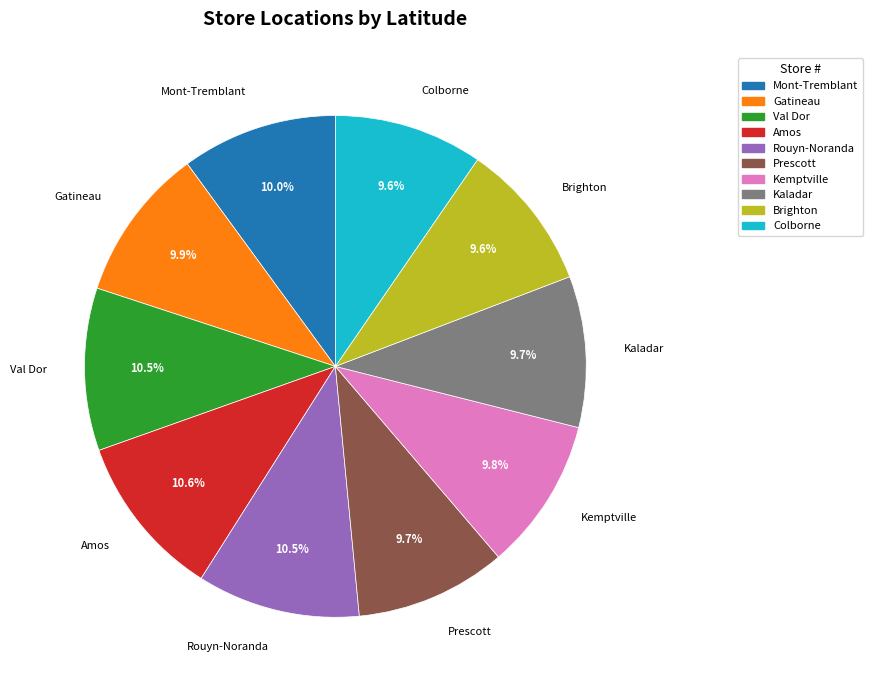

Does any single category account for the majority?

No